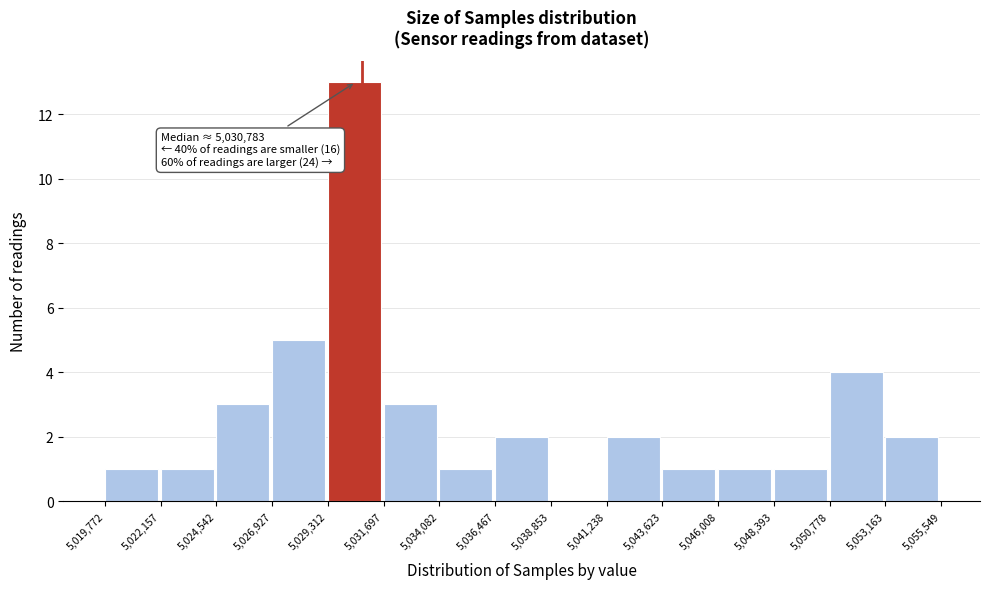

Which range on the x-axis has the tallest bar?

5,029,312 to 5,031,697